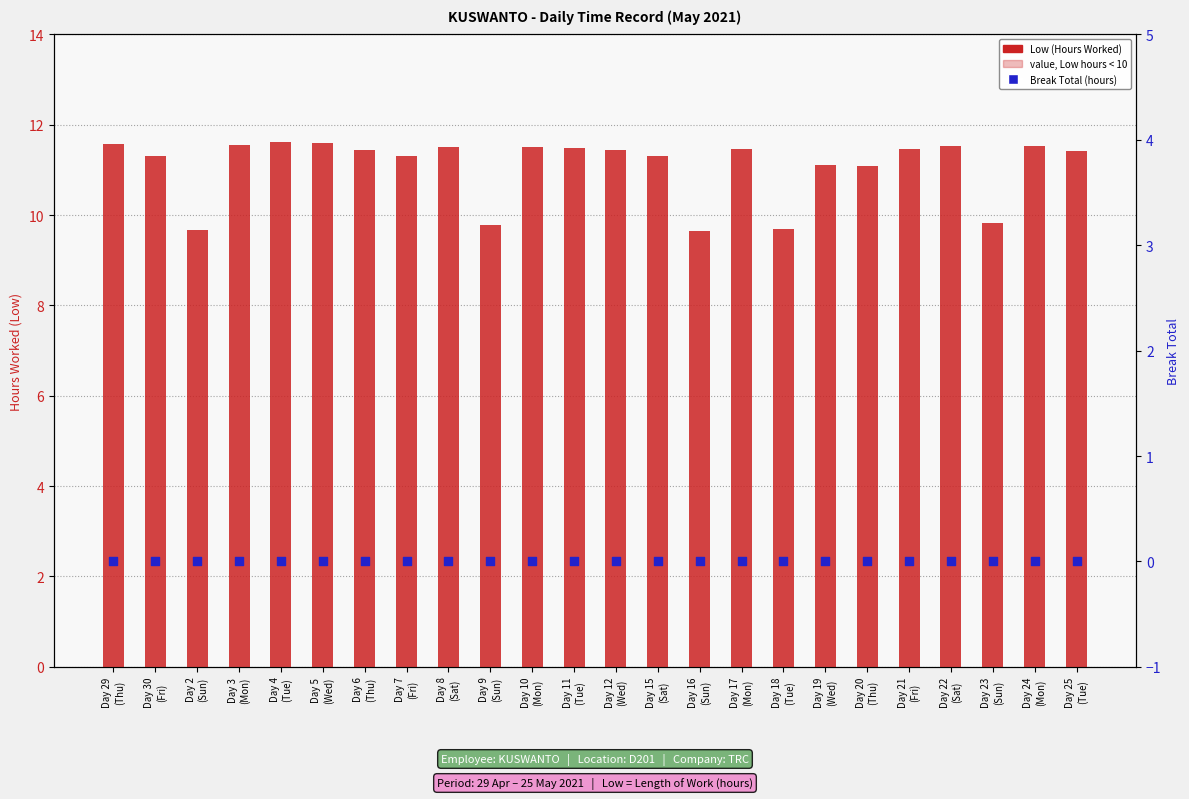

Which series has the largest Y range (max minus min)?

Low (Hours Worked)